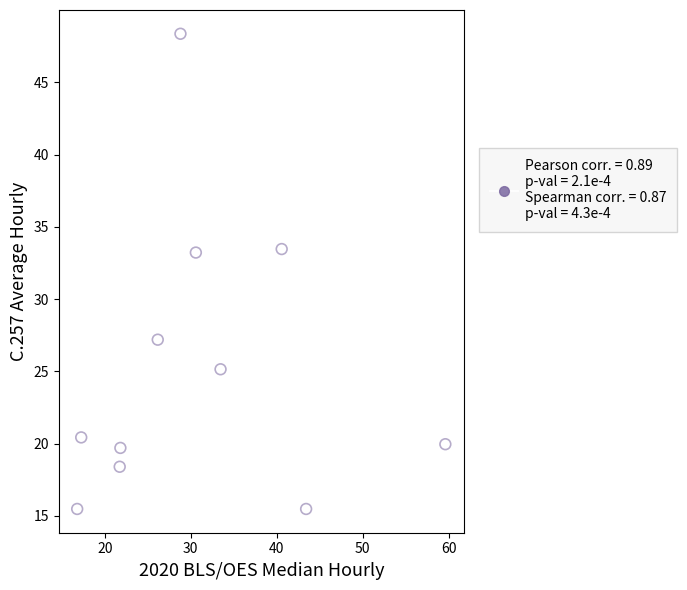

What is the range of X values (max minus min)?

42.8